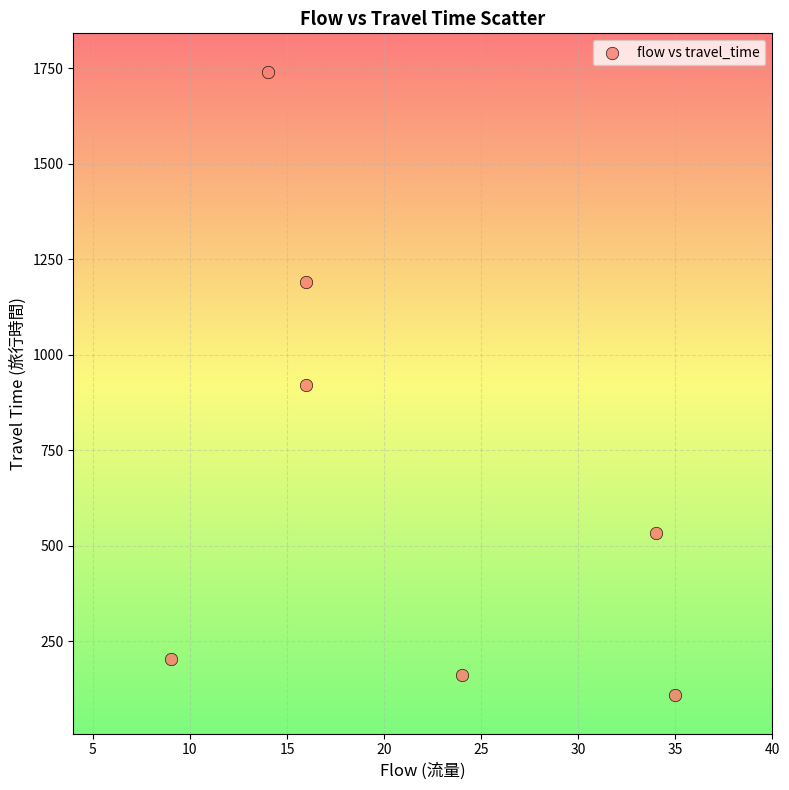

What is the average X value?

21